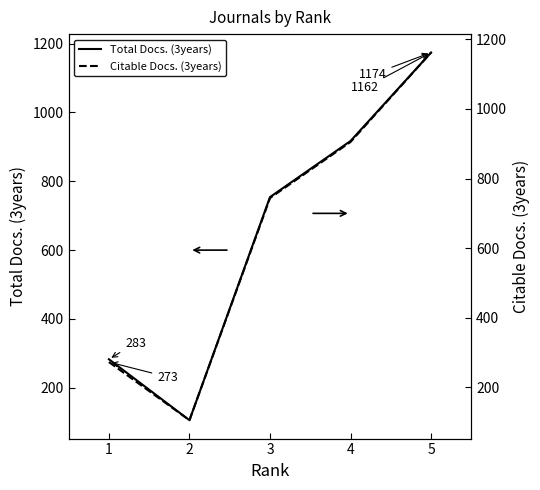

Read the Total Docs. (3years) value at 5, to the nearest 50.

1150